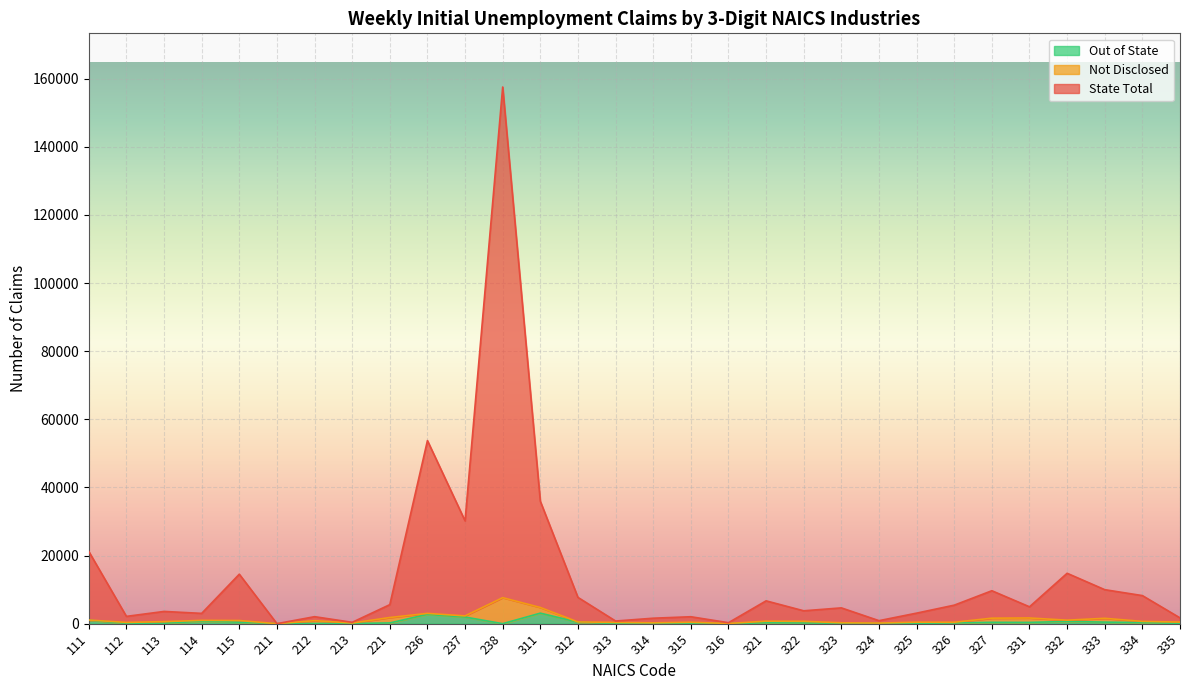

At which category is the sum across all series the highest?

238